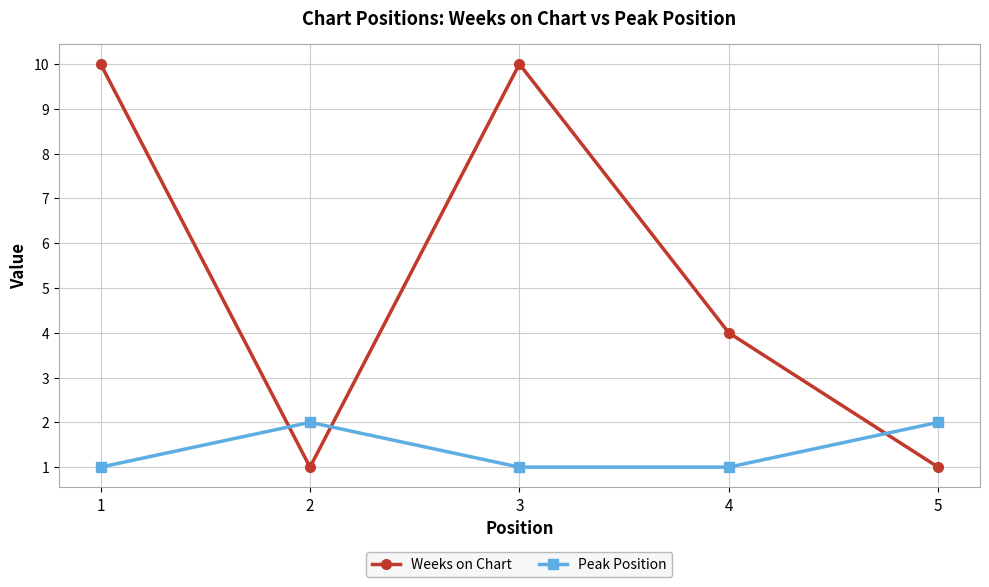

What is the sum of the Weeks on Chart values at 3 and 2?

11